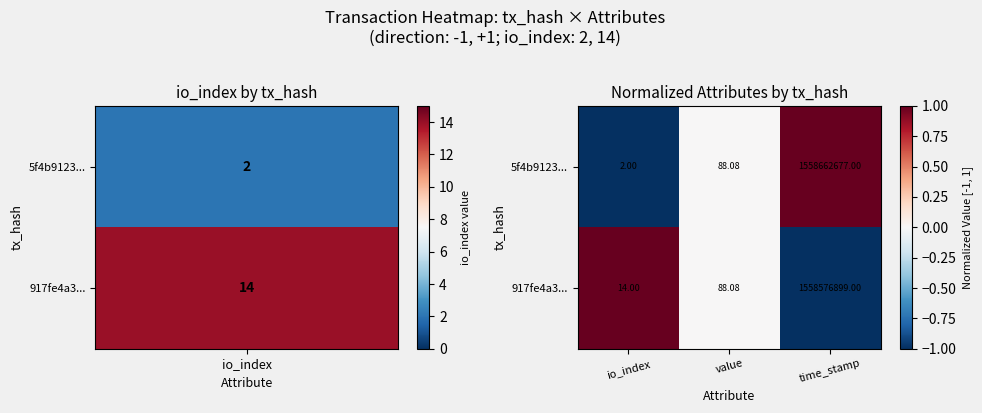

Is the value of 5f4b9123... at value greater than the value of 917fe4a3... at time_stamp?

No